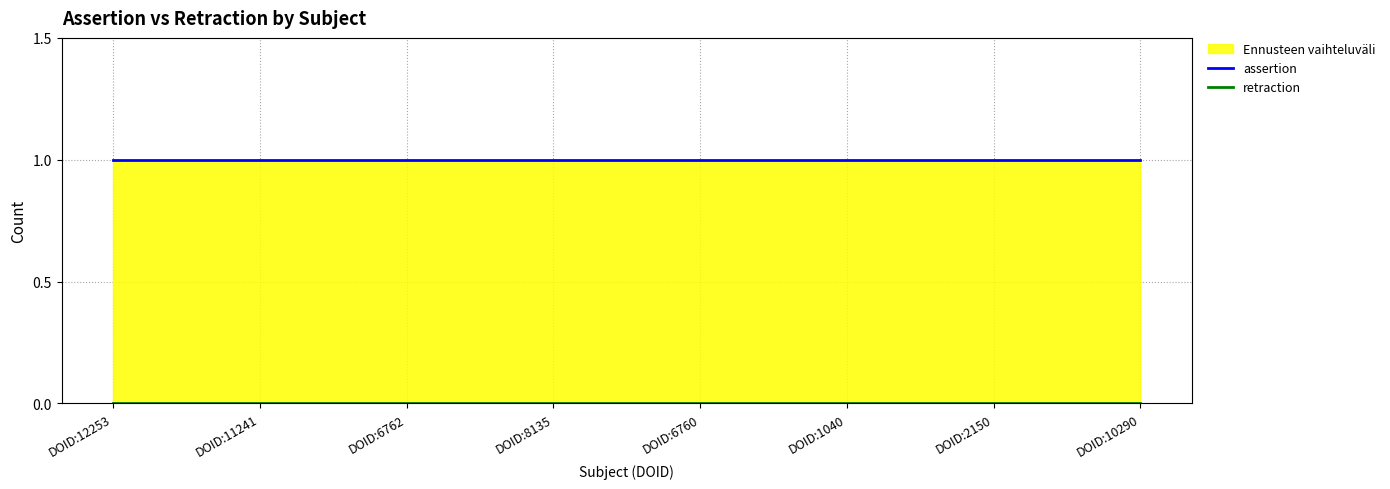

True or false: retraction and assertion intersect in this chart.

False